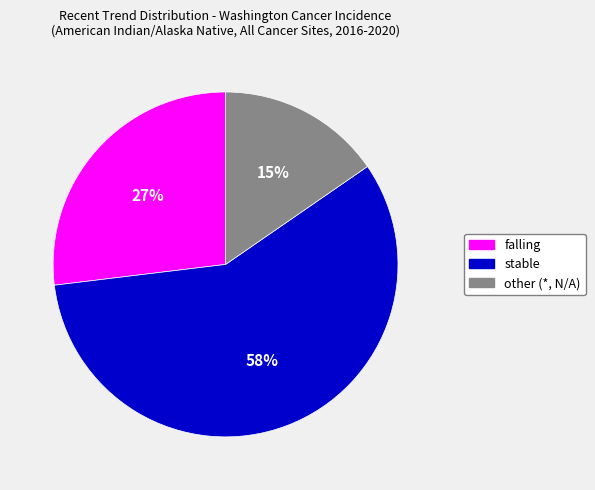

What percentage is the falling slice, to the nearest percent?

27%